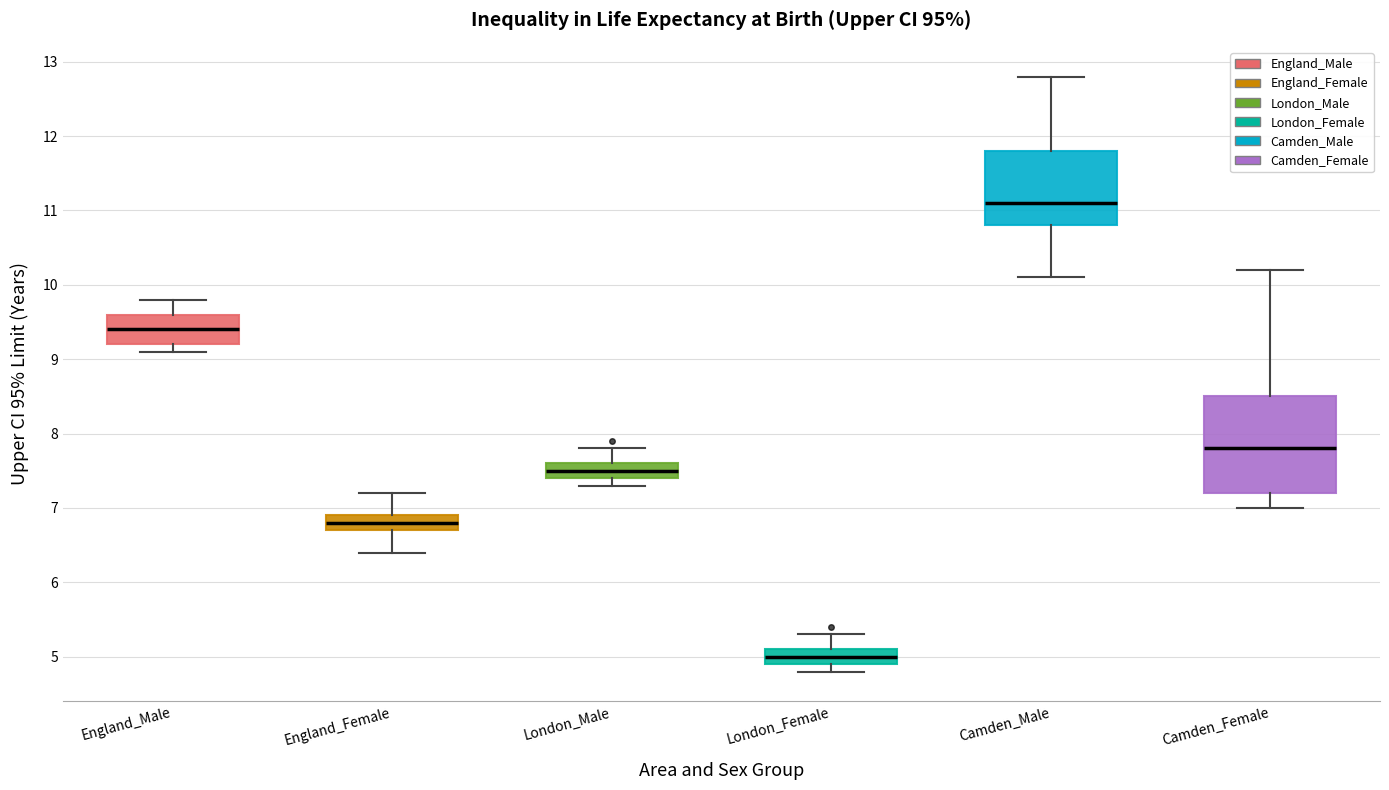

Reading left to right, read every box against the y-axis: the position of its median line, the range the box covers, and the ends of its whiskers. The values are not printed on the chart, so give them approximately, as read against the axis.

England_Male: median 9.4, box 9.2 to 9.6, whiskers 9.1 to 9.8
England_Female: median 6.8, box 6.7 to 6.9, whiskers 6.4 to 7.2
London_Male: median 7.5, box 7.4 to 7.6, whiskers 7.3 to 7.8
London_Female: median 5.0, box 4.9 to 5.1, whiskers 4.8 to 5.3
Camden_Male: median 11.1, box 10.8 to 11.8, whiskers 10.1 to 12.8
Camden_Female: median 7.8, box 7.2 to 8.5, whiskers 7.0 to 10.2